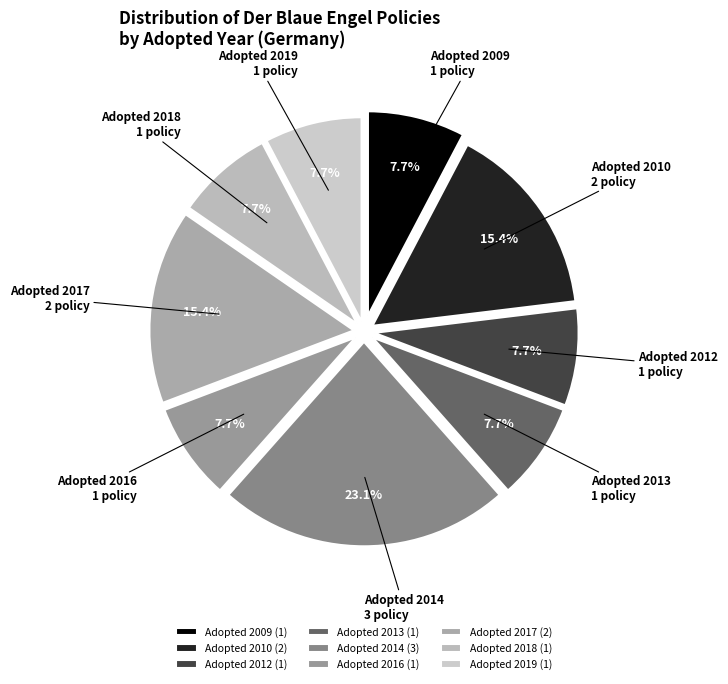

Combined, what portion of the pie is Adopted 2018 and Adopted 2012?

15.4%